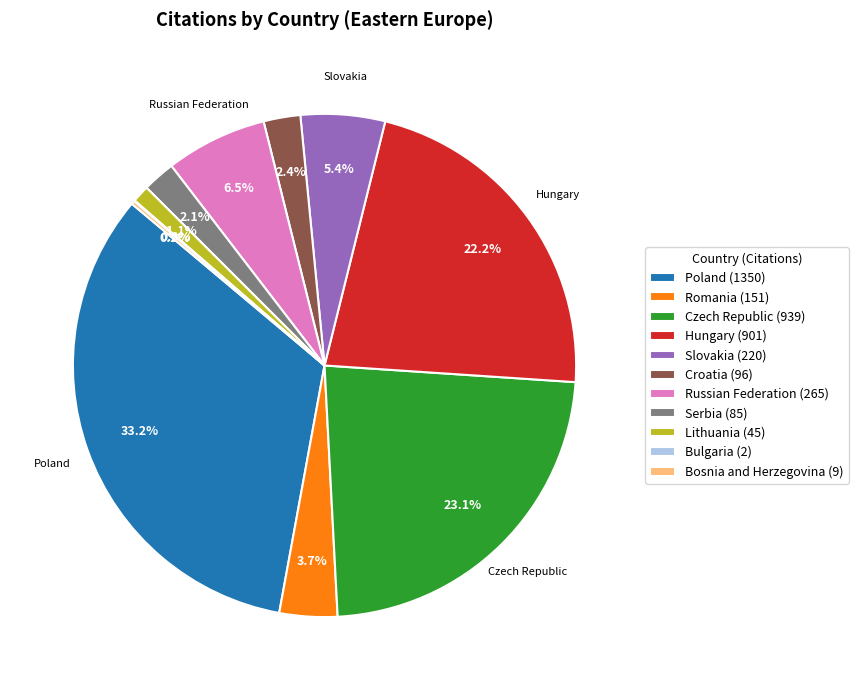

Which category has the biggest portion of the pie?

Poland (1350)